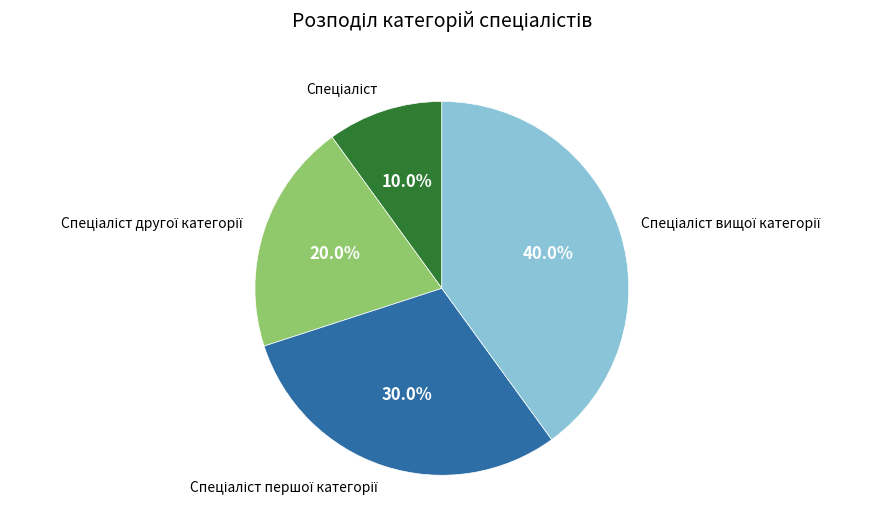

Is there any slice that represents more than half of the pie?

No